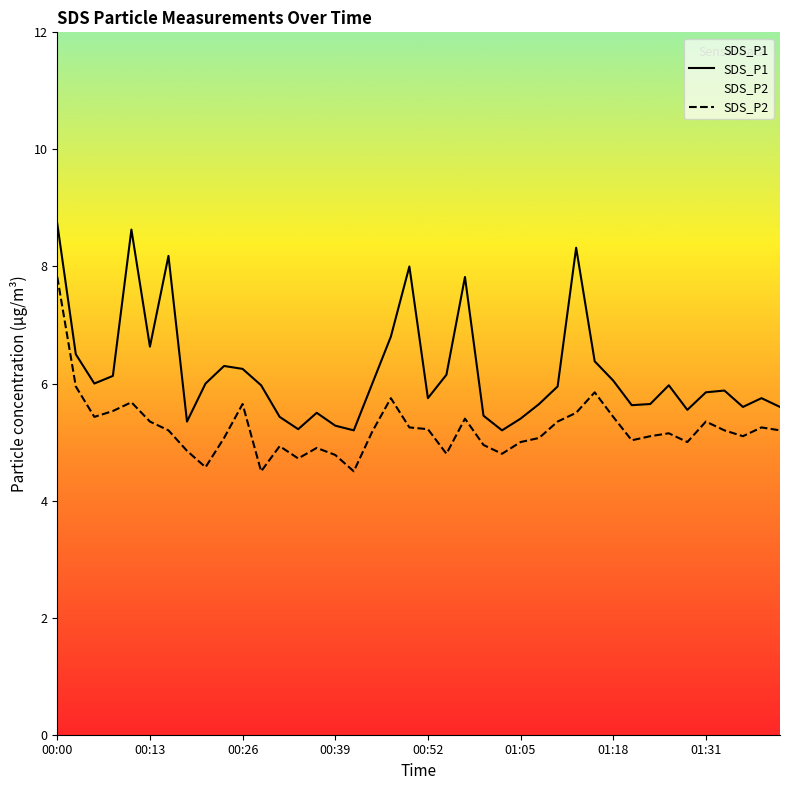

Count the number of categories in the chart.

40